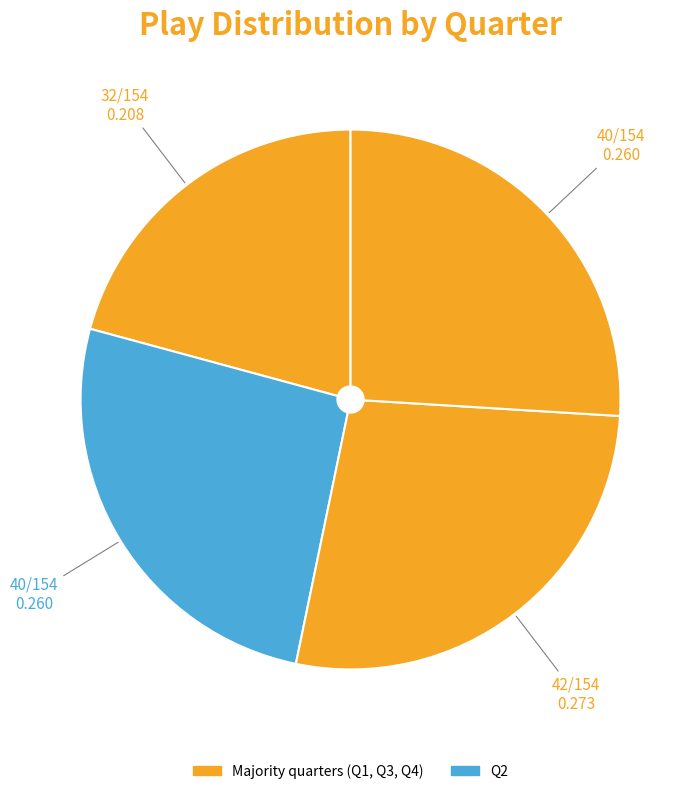

What is the smallest slice in the pie chart?

Q1